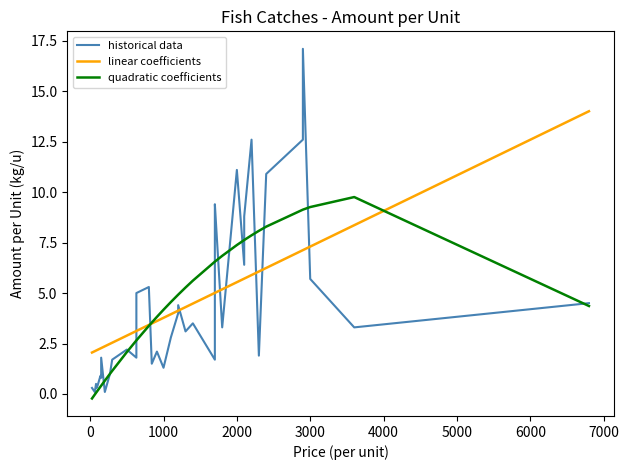

Is this an area chart (filled region under the line)?

No